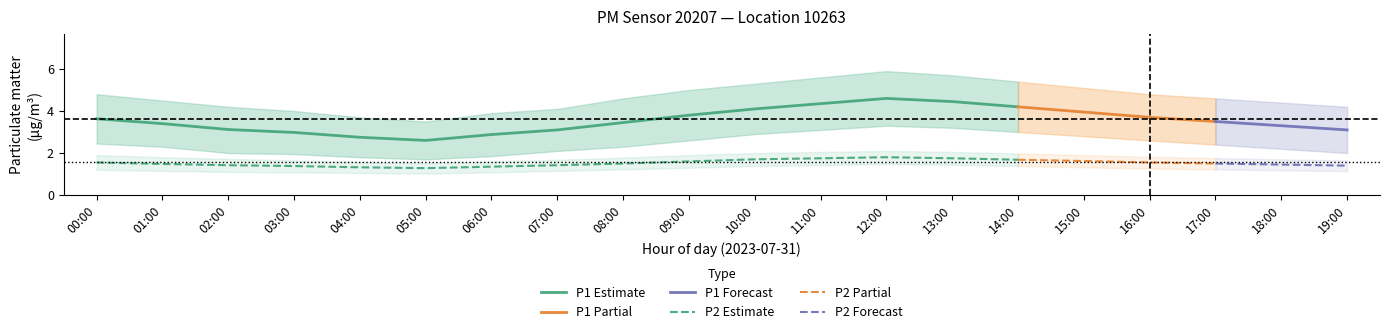

What is the difference between the maximum and second lowest values in the P1_upper series?

2.2